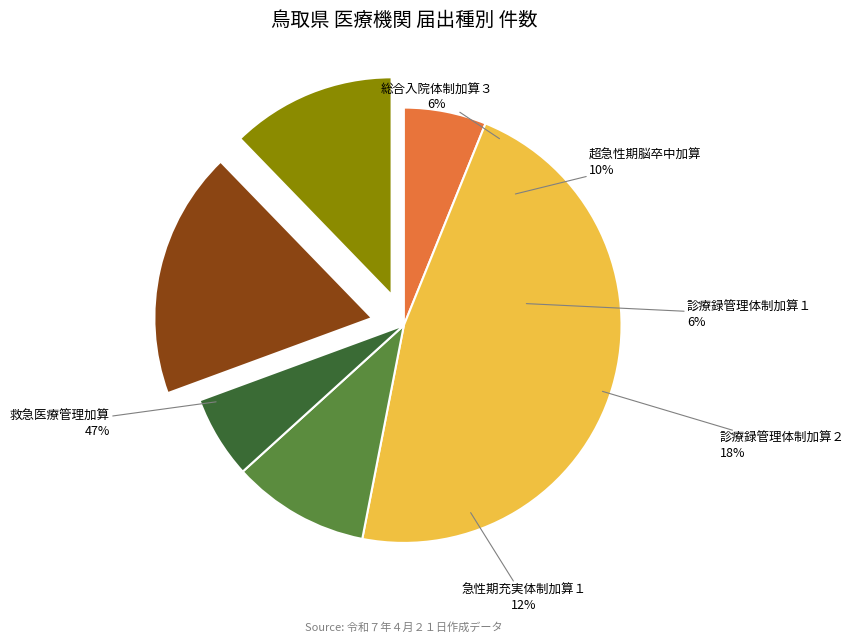

What portion of the pie excludes 急性期充実体制加算１?

87.8%